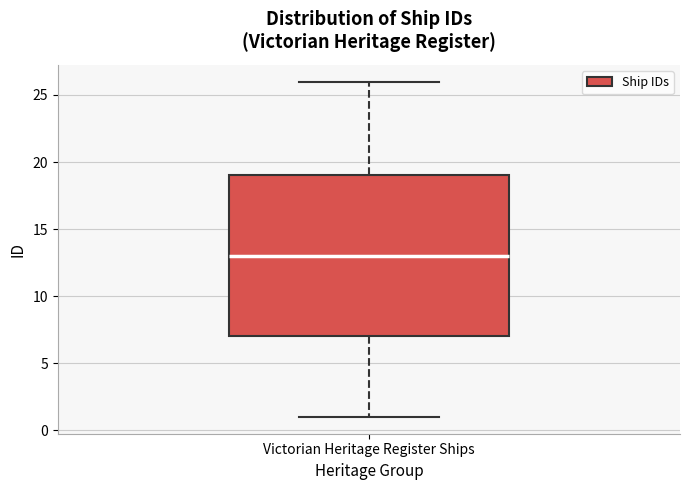

Where does the upper whisker of the box for Victorian Heritage Register Ships end on the y-axis? The values are not printed on the chart, so give them approximately, as read against the axis.

26